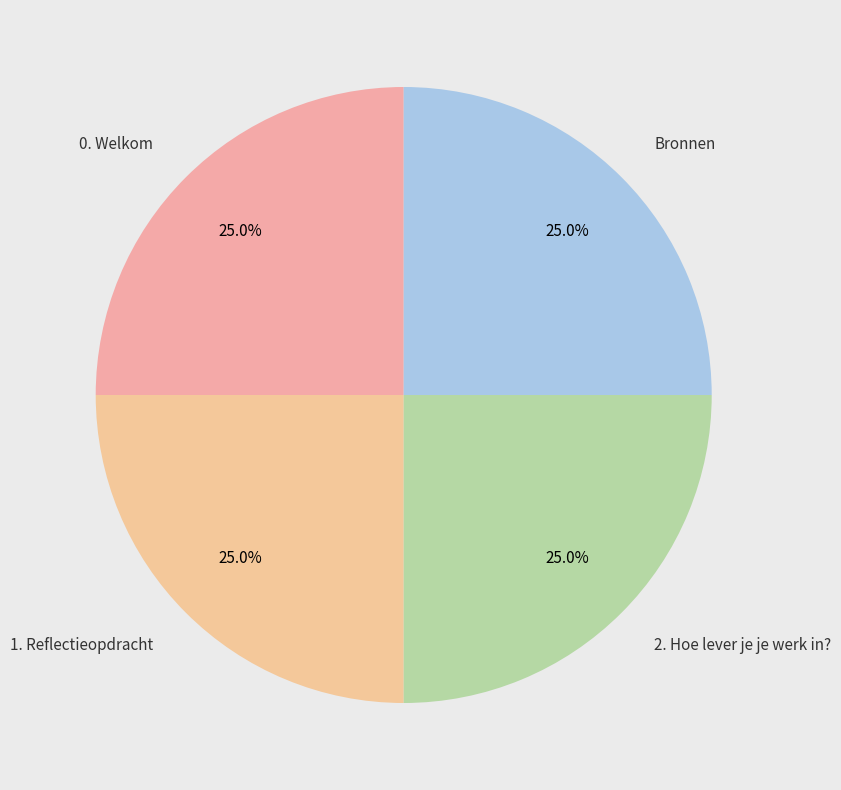

Is it true that 0. Welkom is 25% of the pie?

True